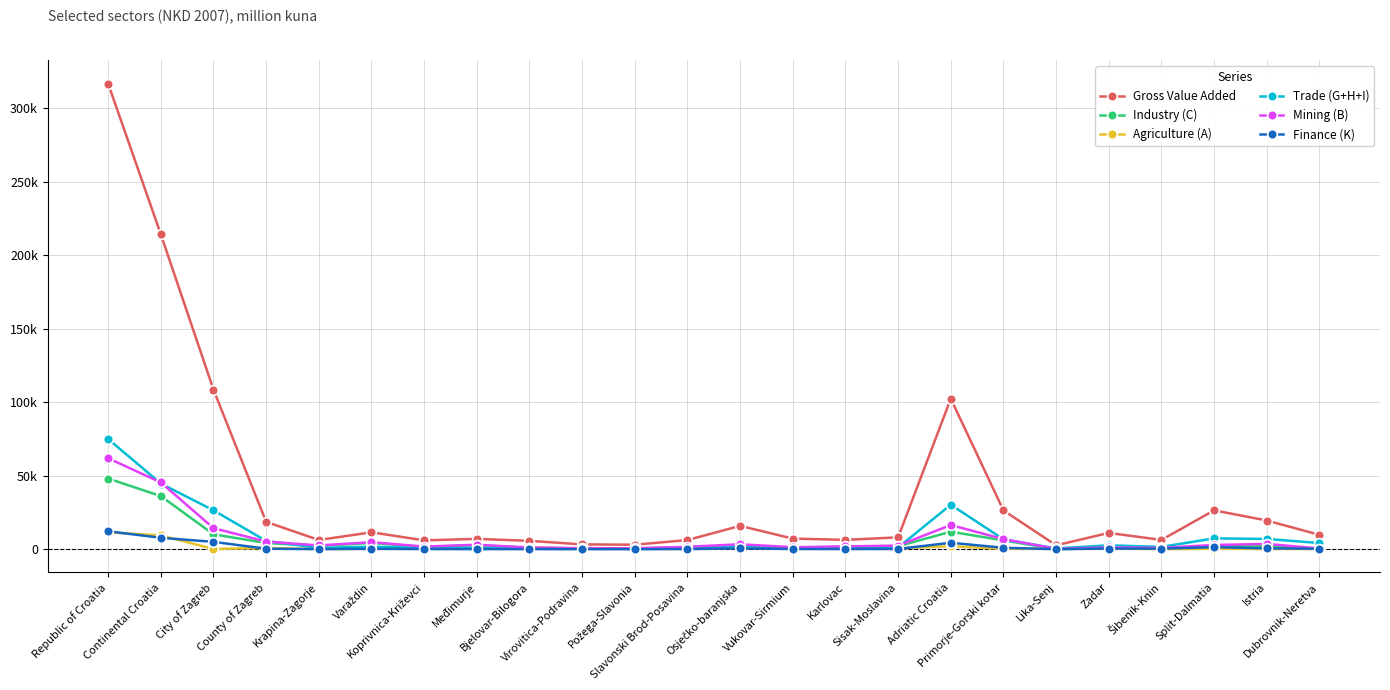

What is the total value across all series at City of Zagreb?

164836